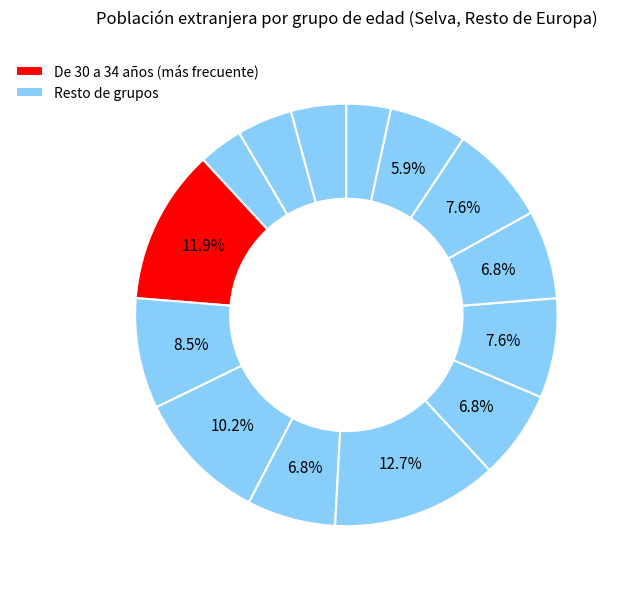

What is the smallest slice in the pie chart?

De 25 a 29 años